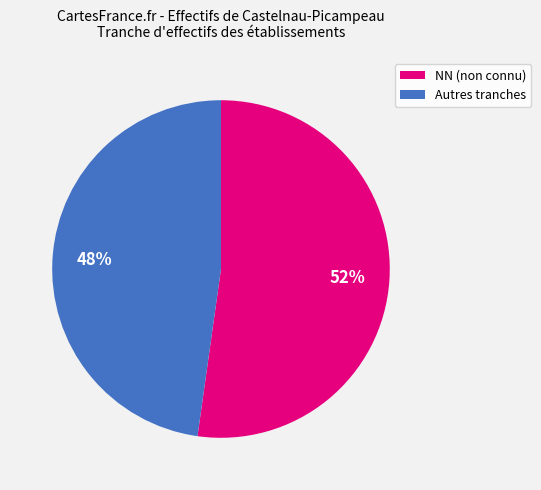

To the nearest percent, what is the average slice percentage?

50%